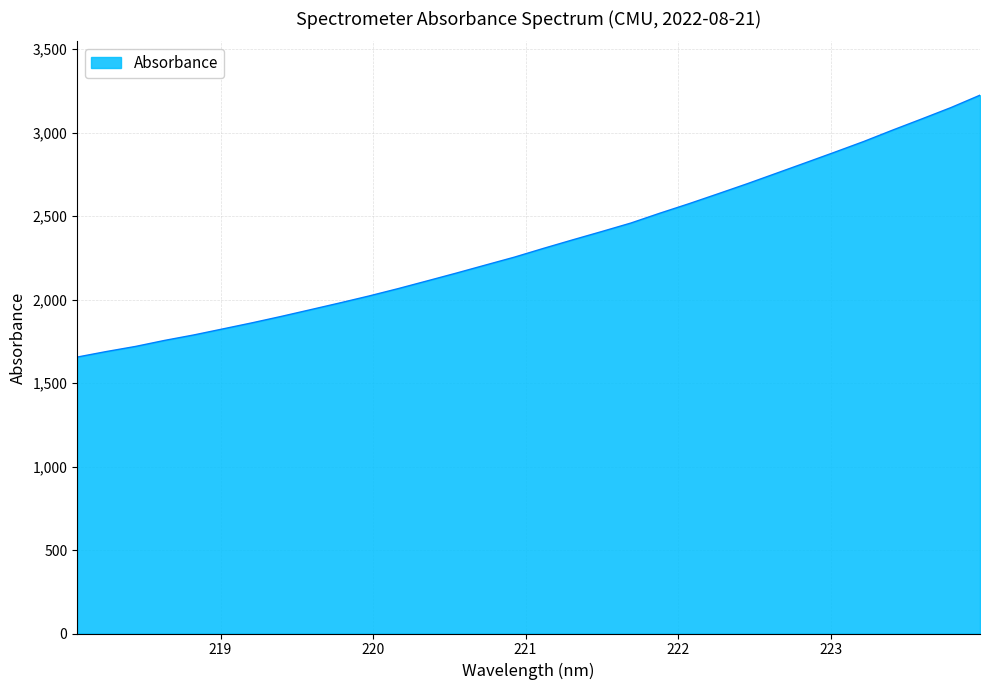

What is the smallest value displayed?

1655.7